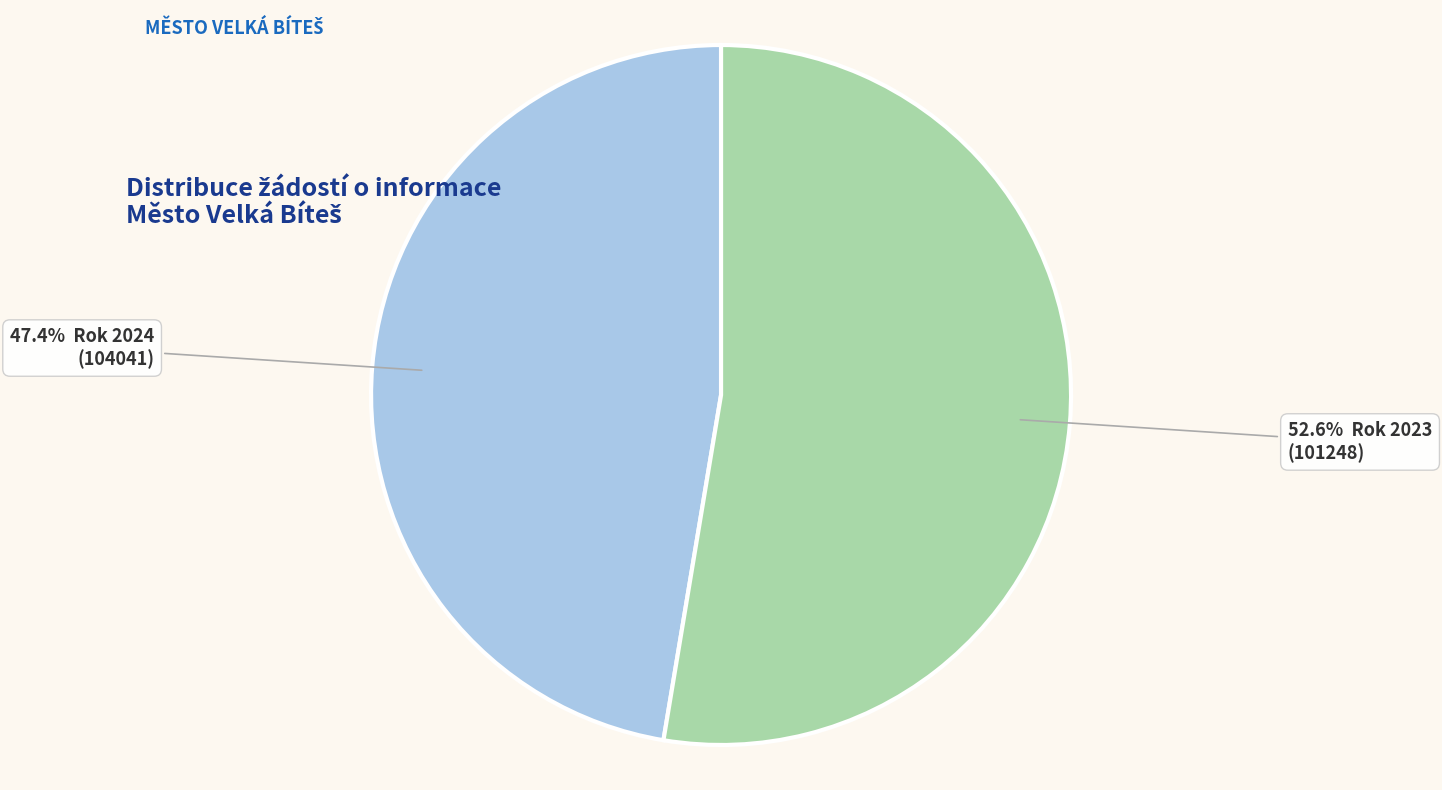

Does any single category account for the majority?

Yes